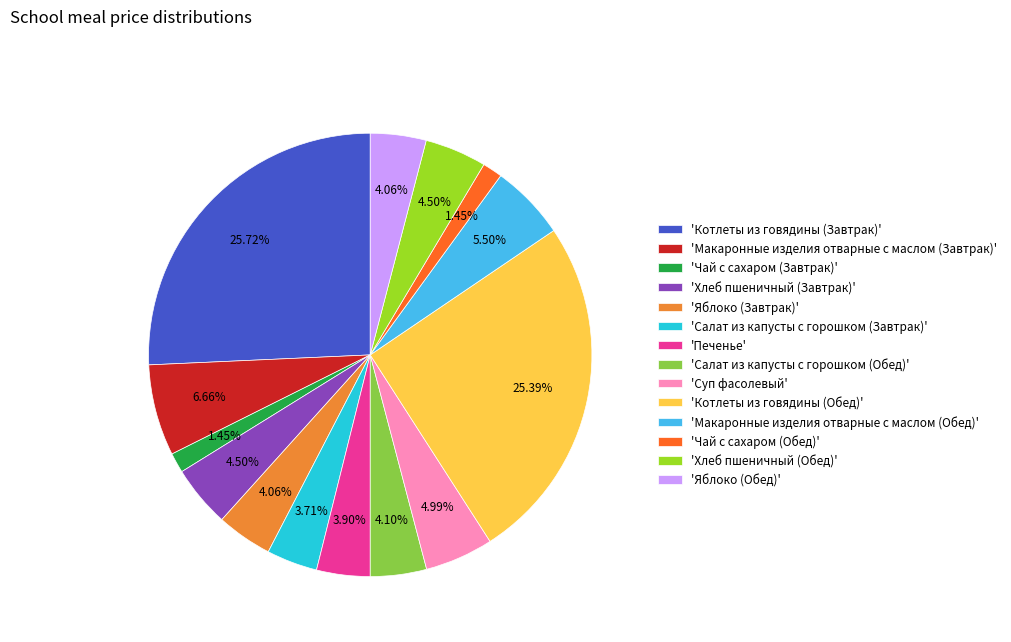

How many segments does this pie chart have?

14